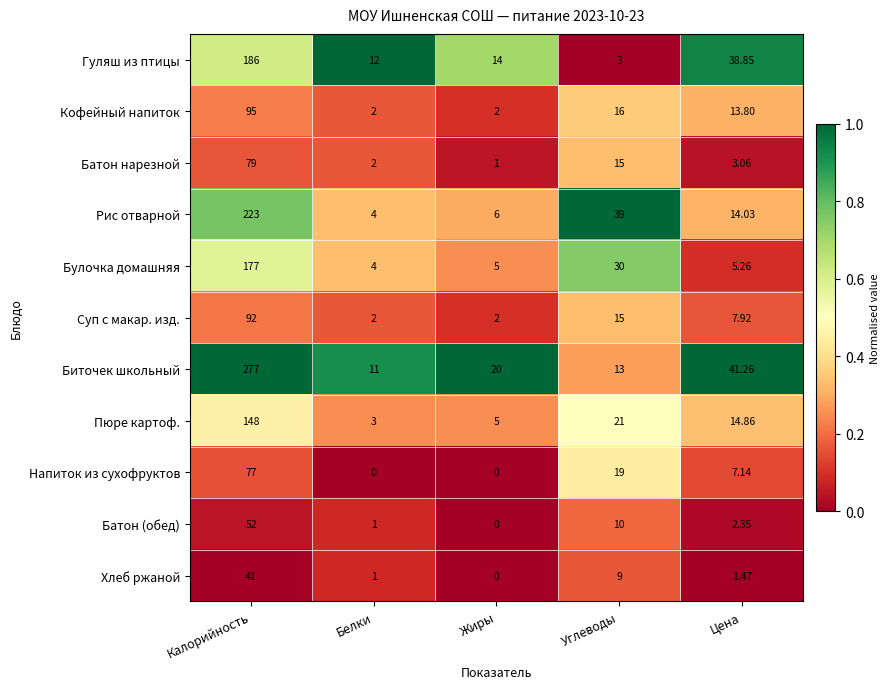

At which label does Хлеб ржаной reach its peak?

Калорийность